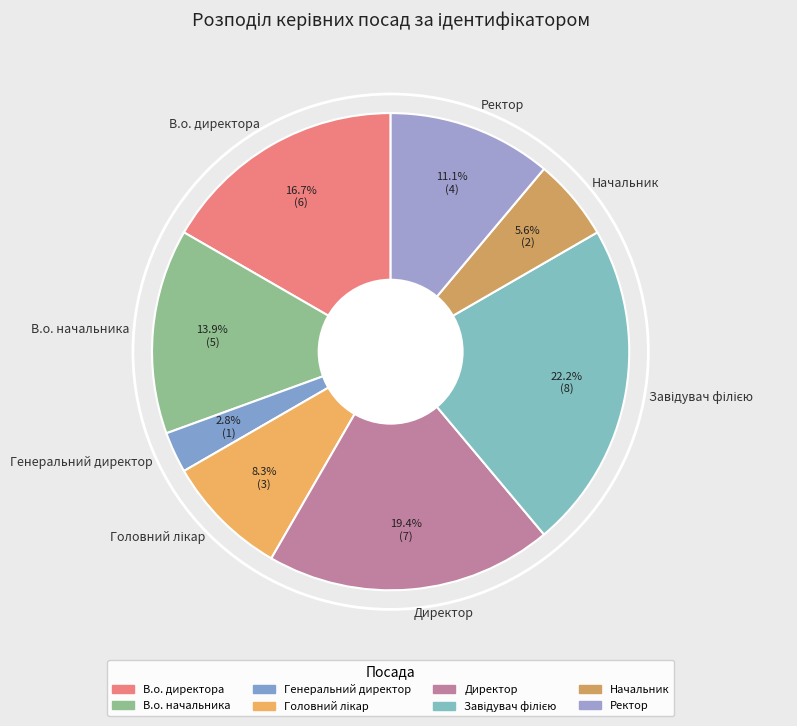

To the nearest percent, what is the average slice percentage?

12%